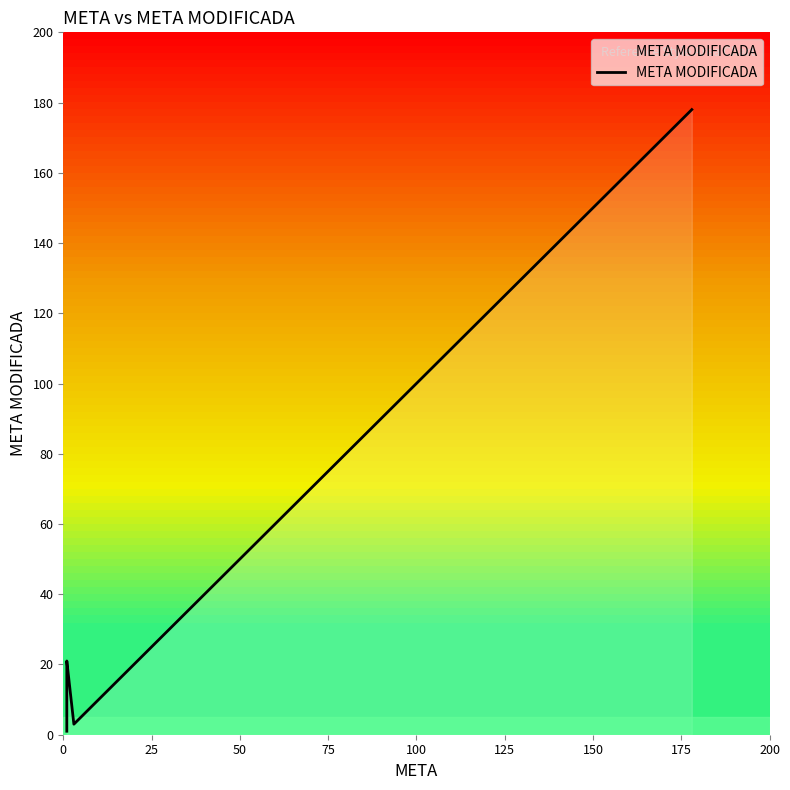

Count the number of categories in the chart.

33